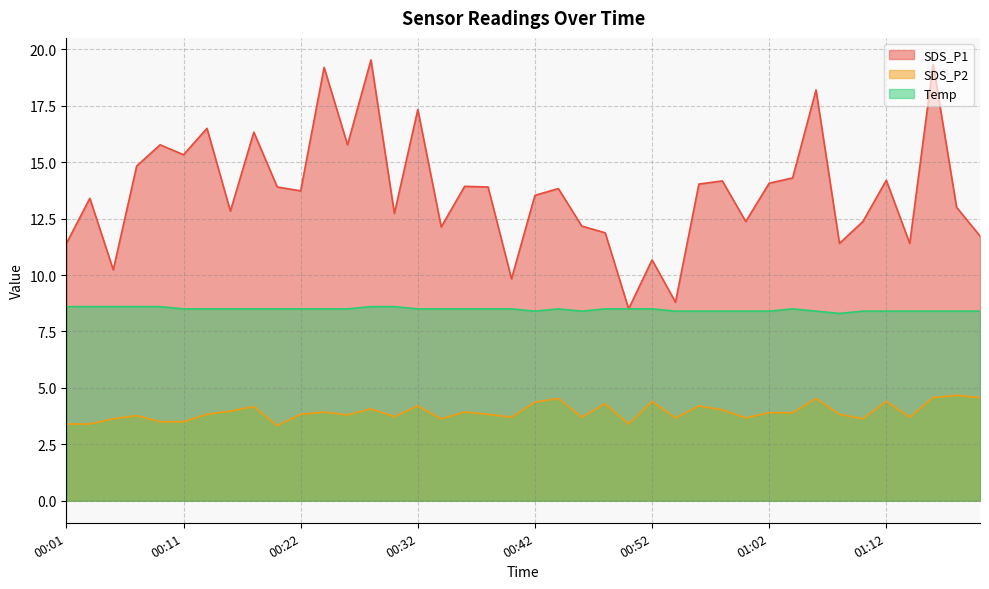

Rank the series by their average value, from lowest to highest.

SDS_P2, Temp, SDS_P1